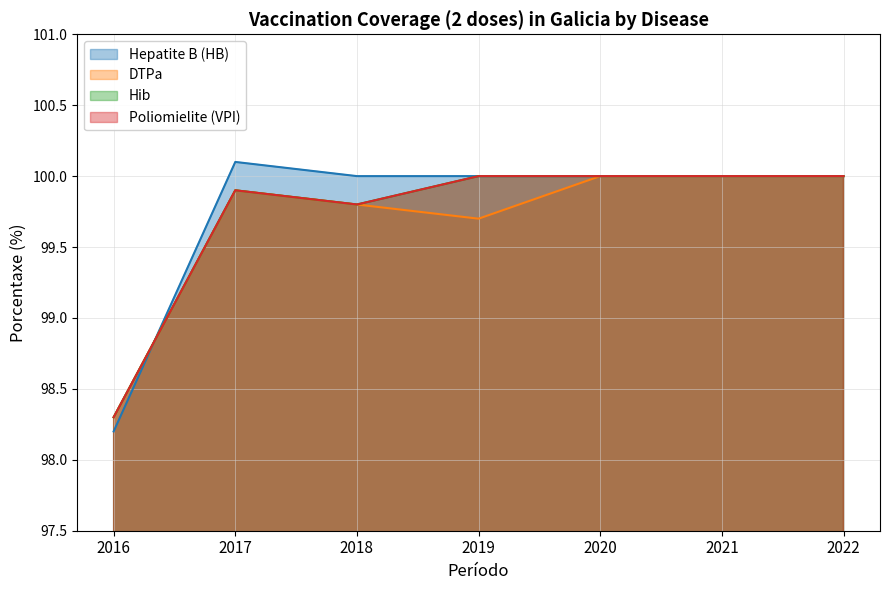

The value of DTPa at 2022 is 68.8. True or false?

False